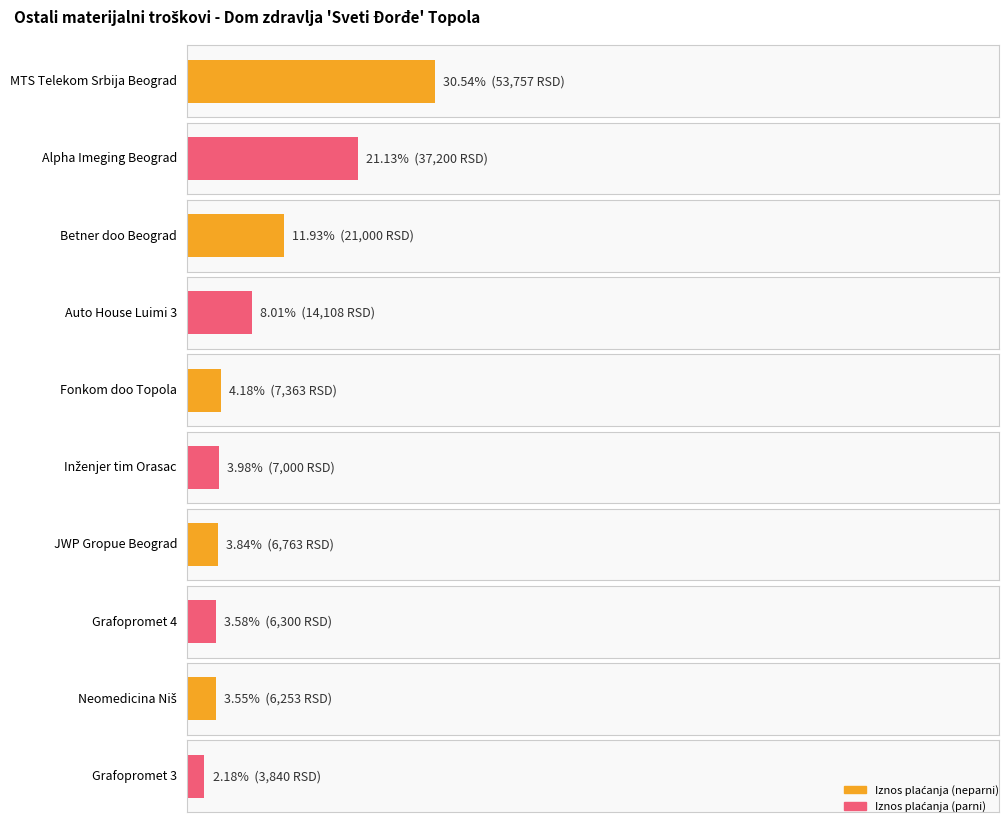

What value does the data have at Grafopromet 3?

3840.0